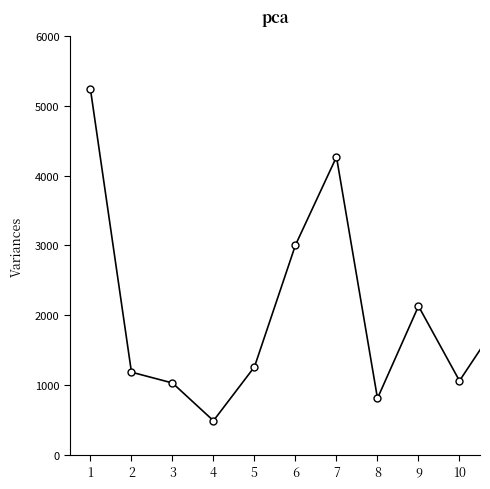

How many data points does each series have?

20